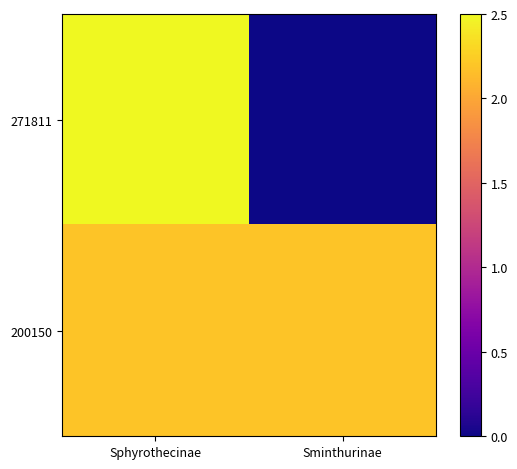

List the series in order of their overall mean, lowest first.

271811, 200150